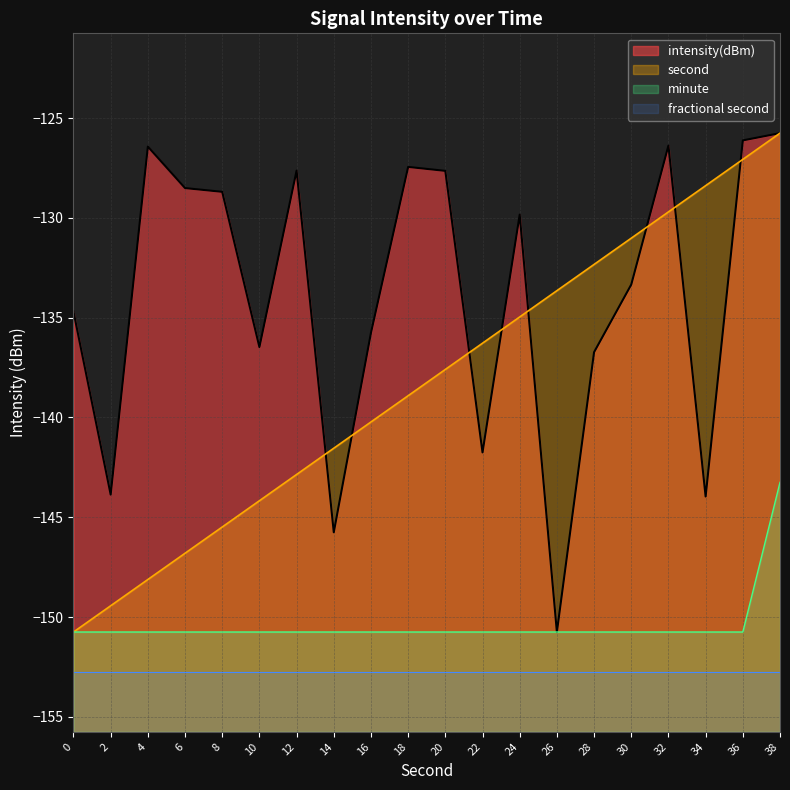

True or false: fractional second and second intersect in this chart.

False